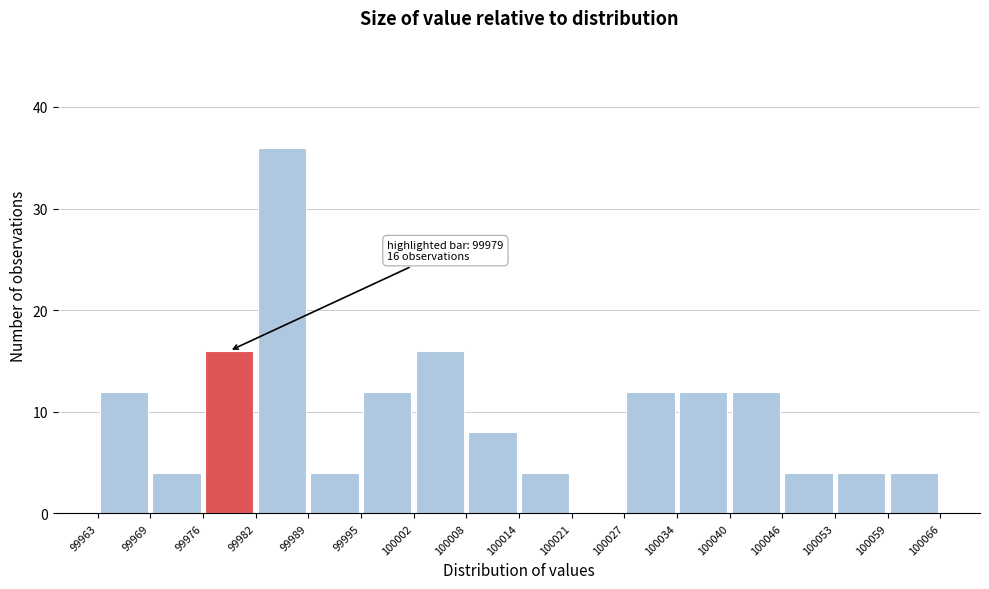

Over which range of the x-axis is the bar tallest?

99982 to 99989